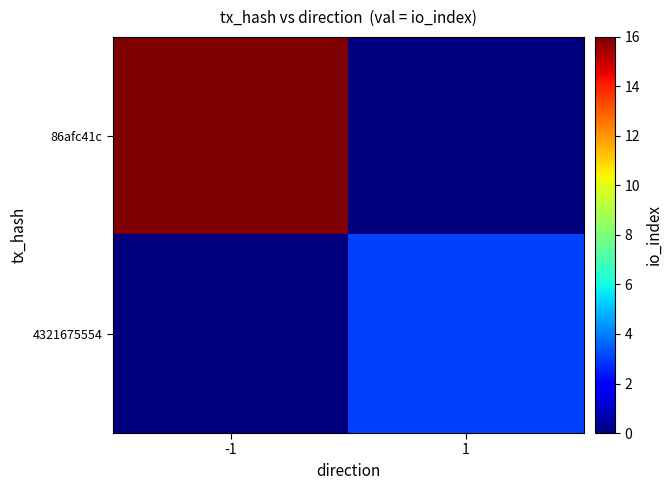

What is the total value across all series at 1?

3